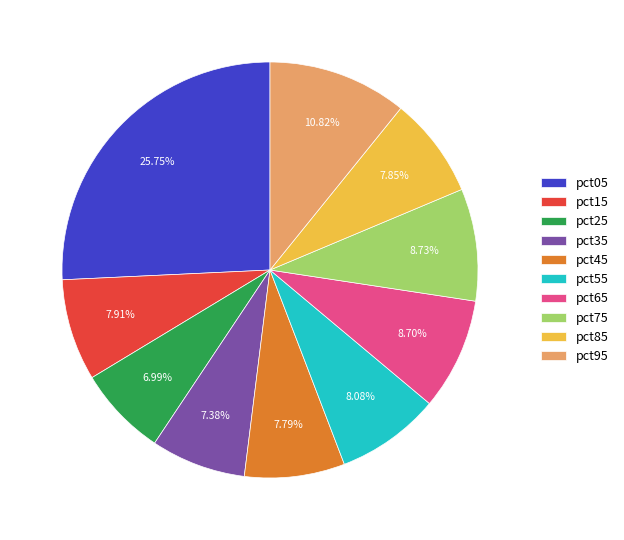

What percentage is the pct95 slice, to the nearest percent?

11%